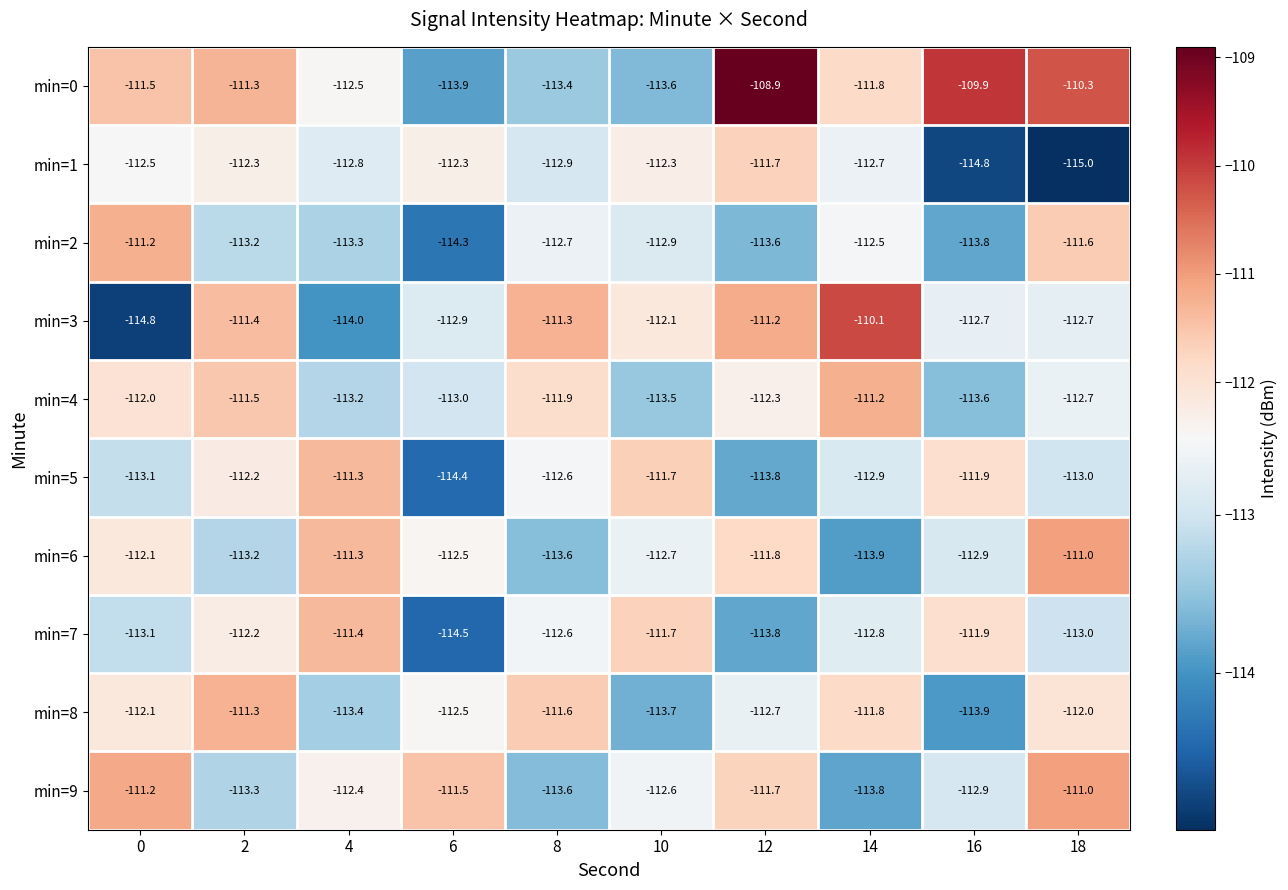

At which category is the sum across all series the highest?

12